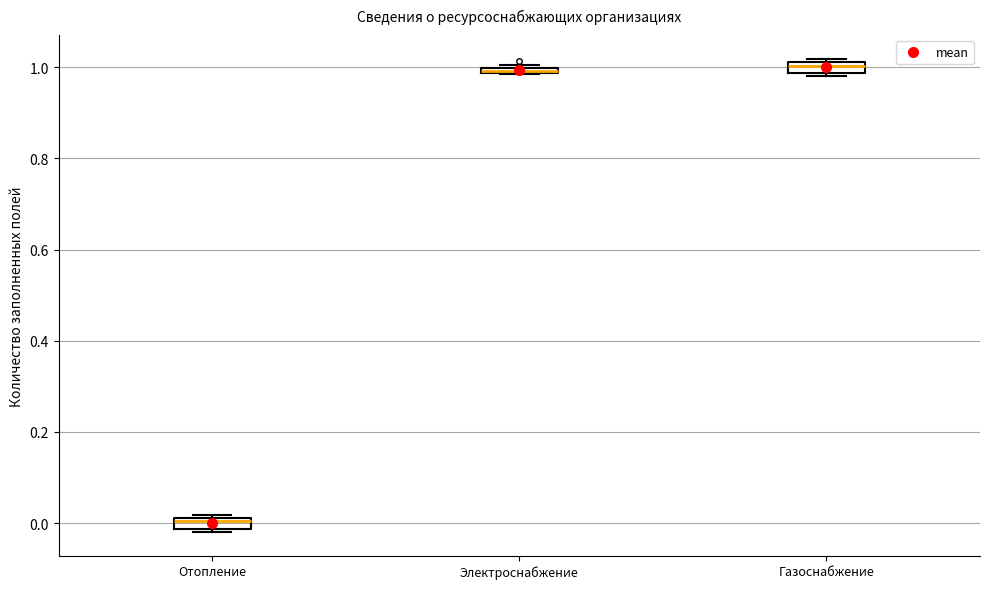

Where is the upper edge of the box for Отопление on the y-axis? The values are not printed on the chart, so give them approximately, as read against the axis.

0.02